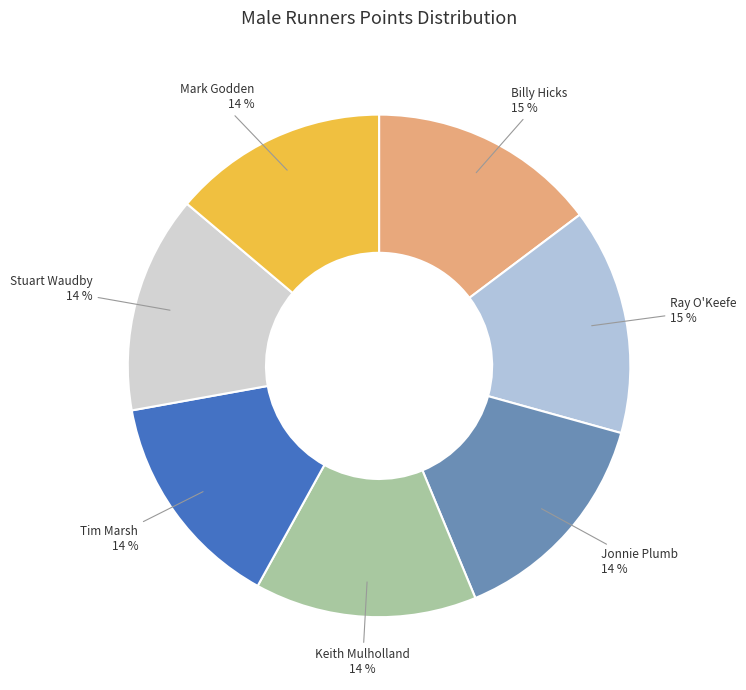

Count the number of slices in the pie.

7